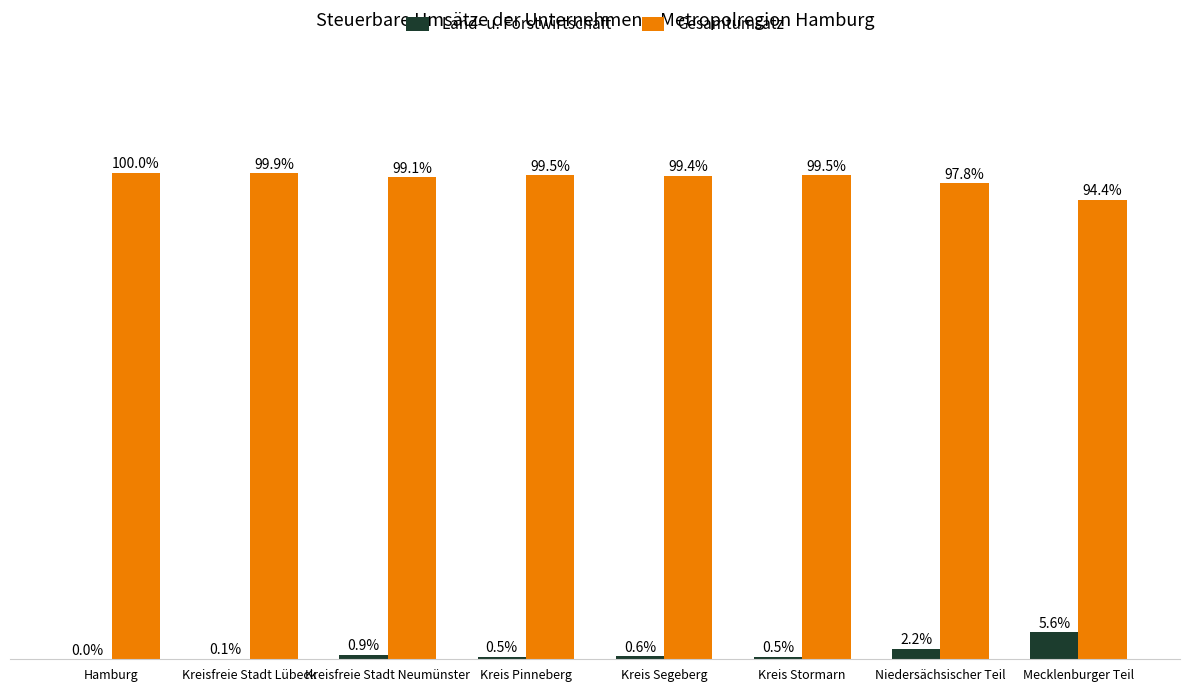

At which label does Gesamtumsatz first exceed 99?

Hamburg